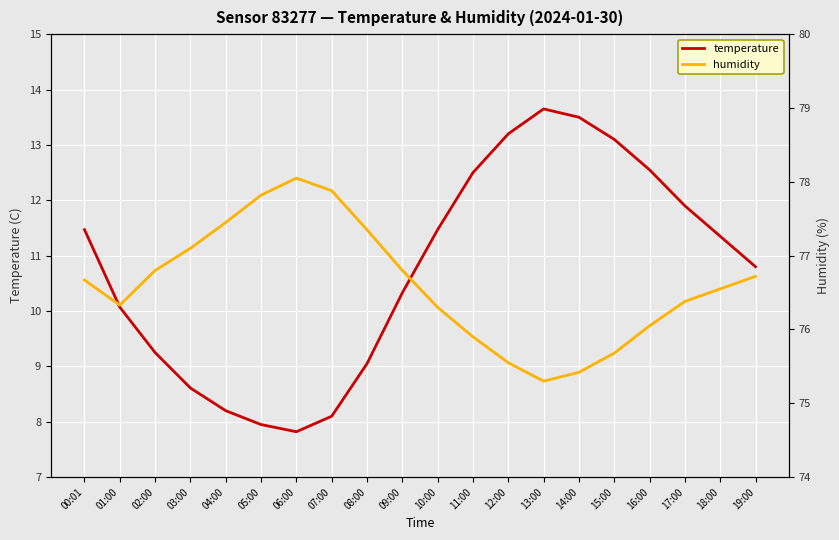

What is the greatest value displayed?

78.0